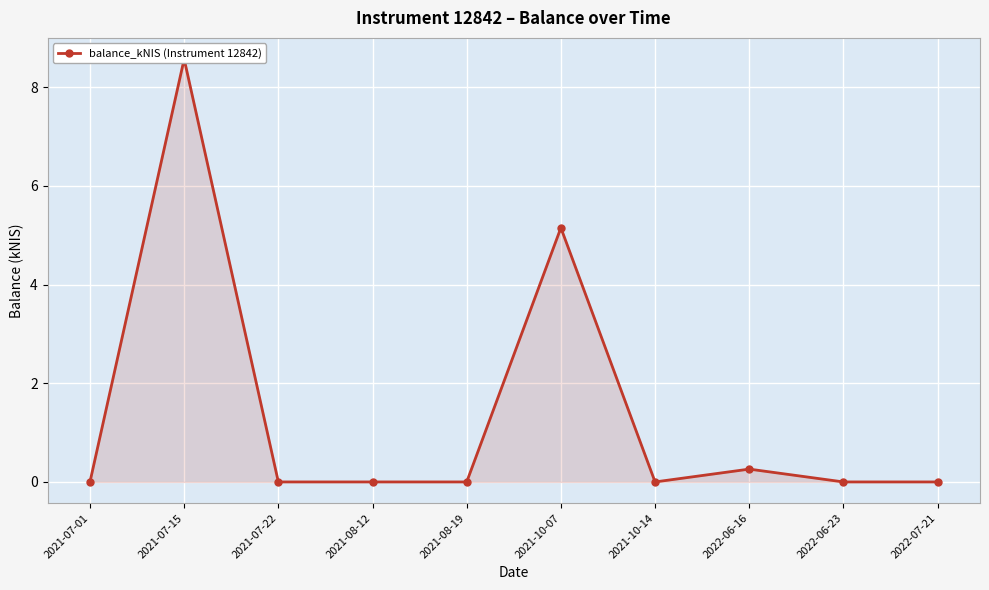

Where is the data nearest to the value 4?

2021-10-07